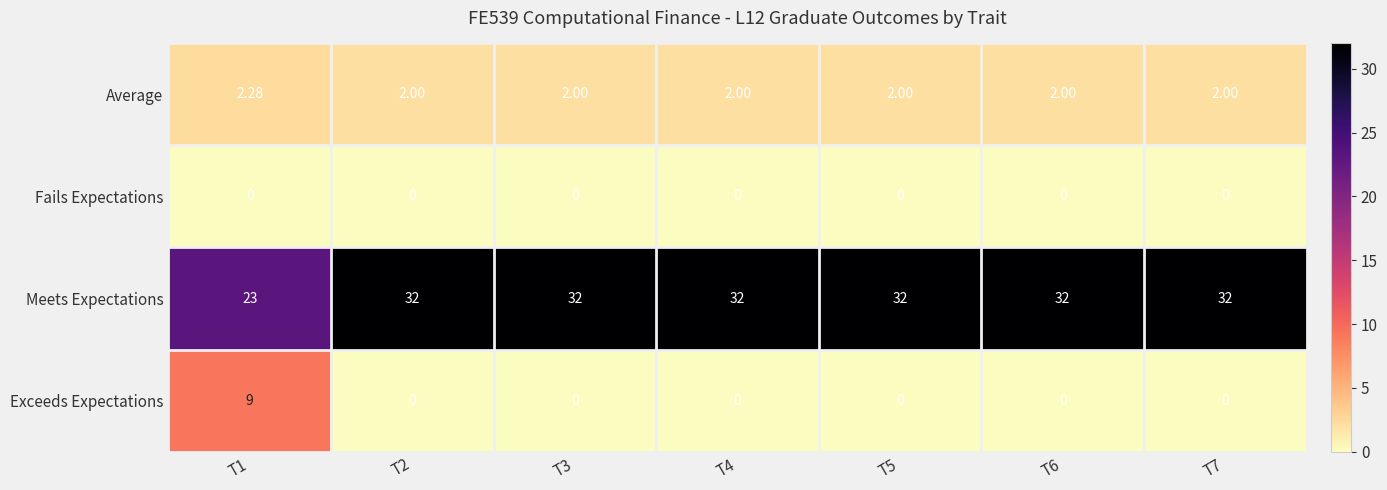

Which series has the largest total across all categories?

Meets Expectations